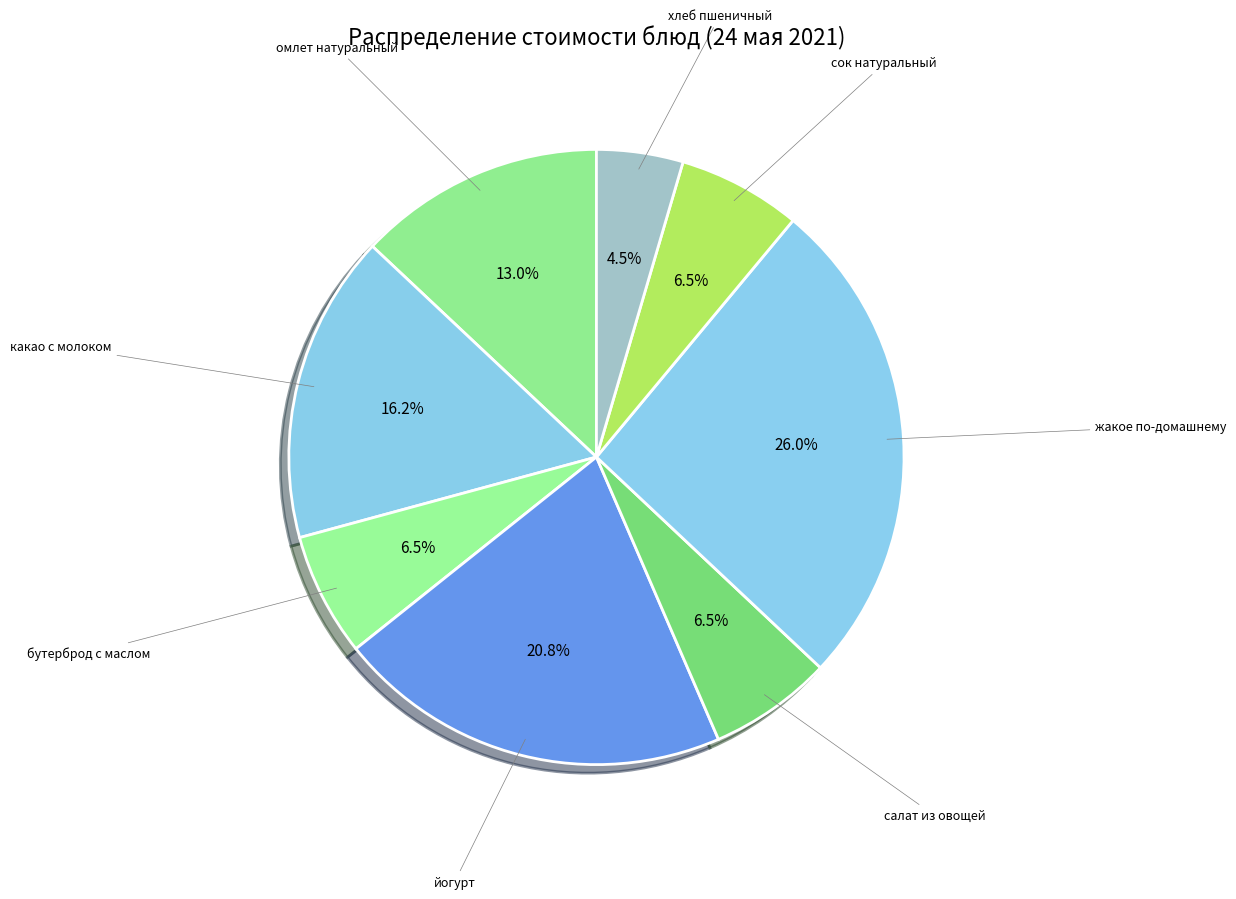

Count the number of slices in the pie.

8